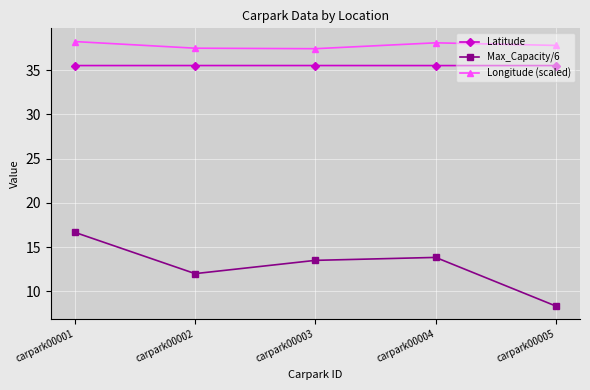

What is the lowest value of the Max_Capacity/6 series?

8.3